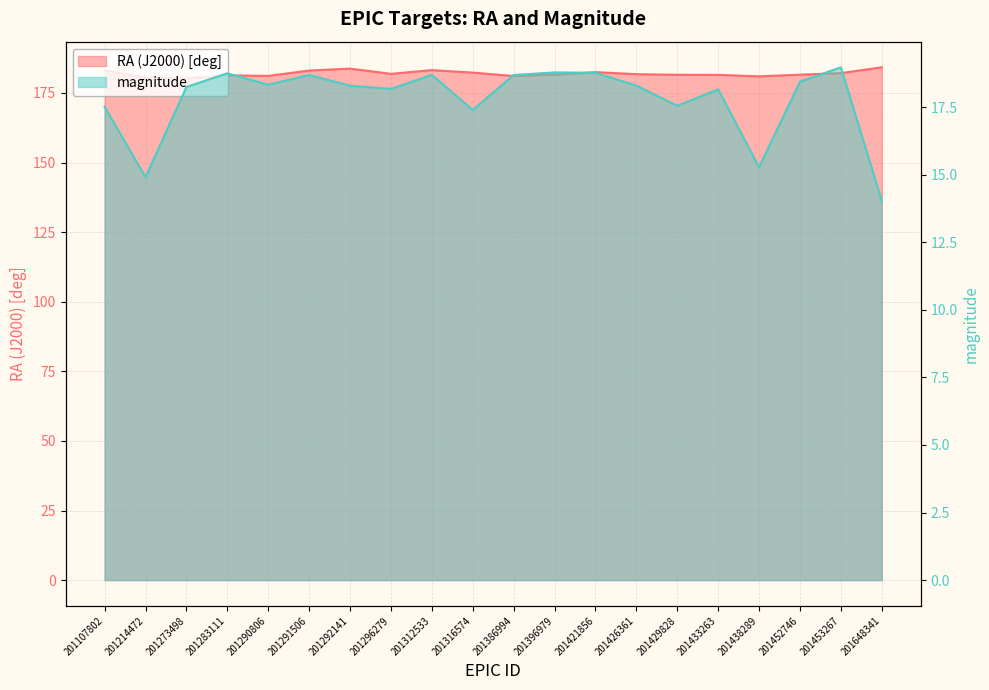

Rank the series at 201452746 from highest to lowest value.

RA (J2000) [deg], magnitude